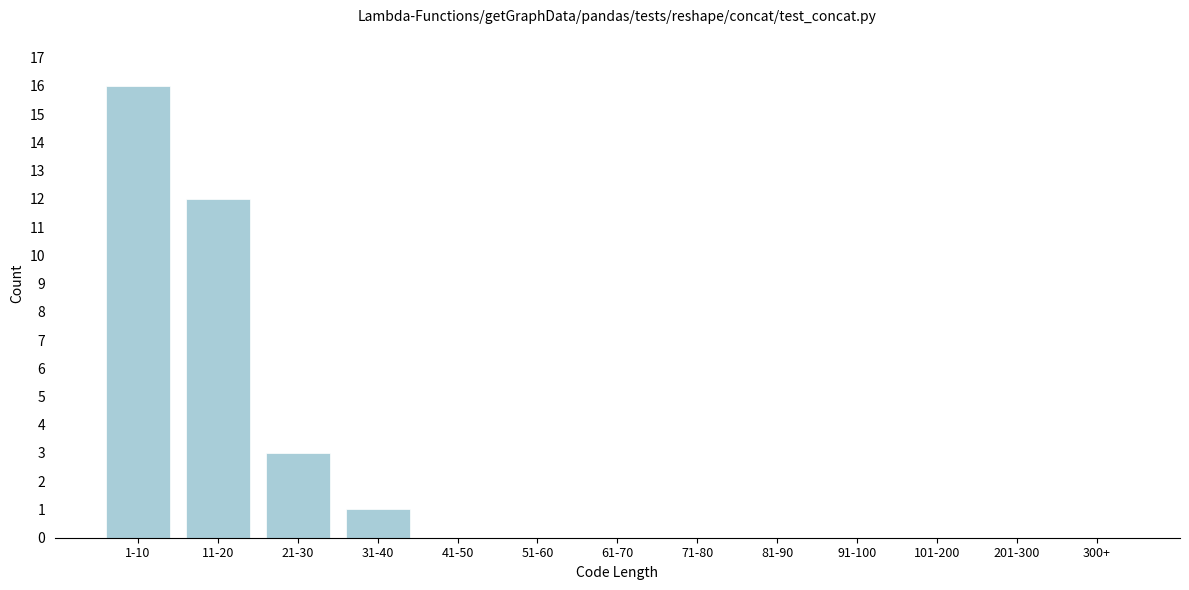

Reading left to right, list all the values displayed in this chart.

1-10=16	11-20=12	21-30=3	31-40=1	41-50=0	51-60=0	61-70=0	71-80=0	81-90=0	91-100=0	101-200=0	201-300=0	300+=0